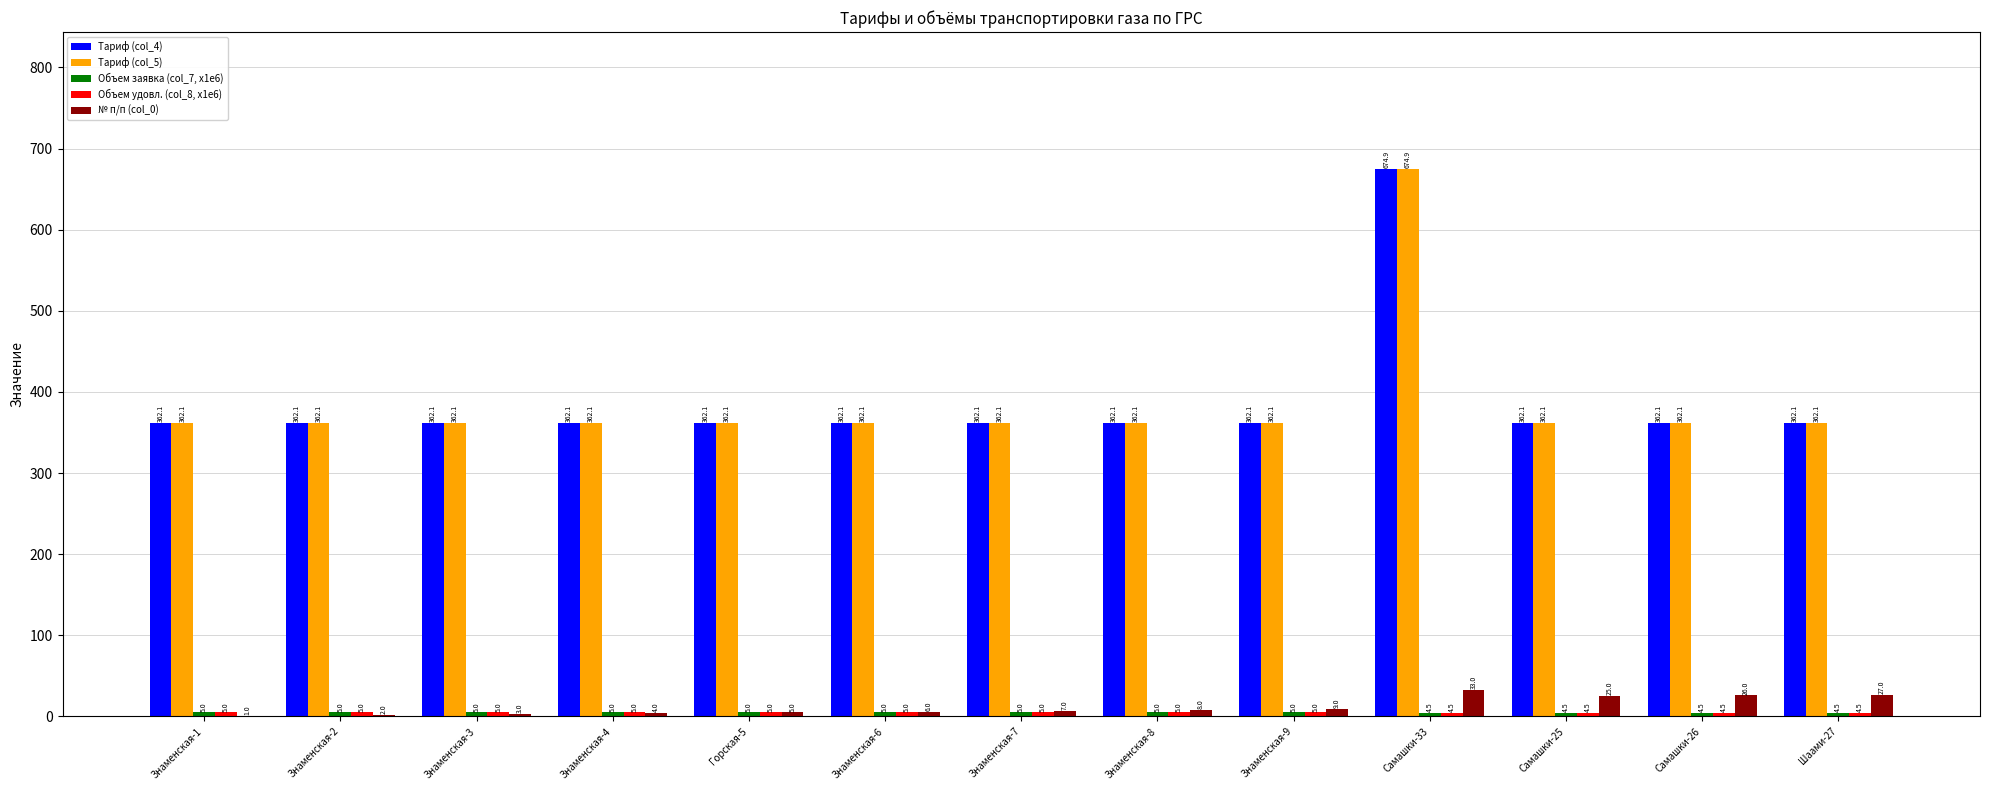

How many groups of bars are there?

13